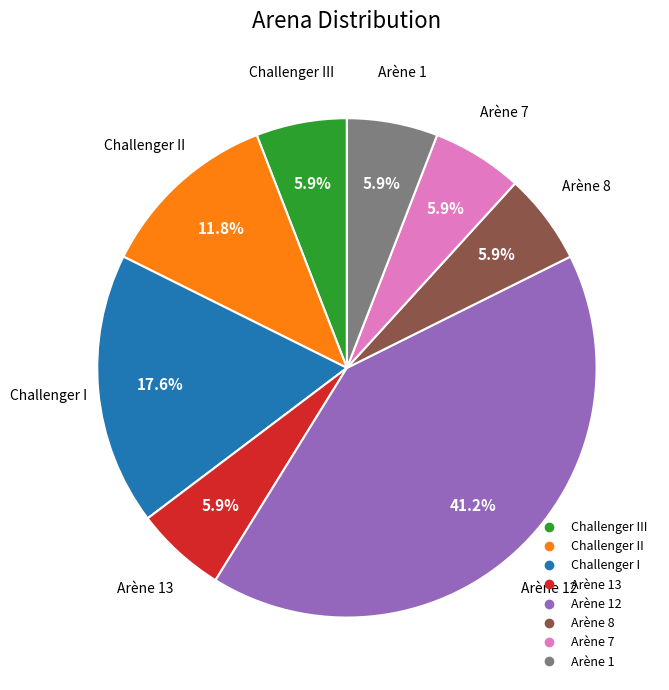

Is there any slice that represents more than half of the pie?

No